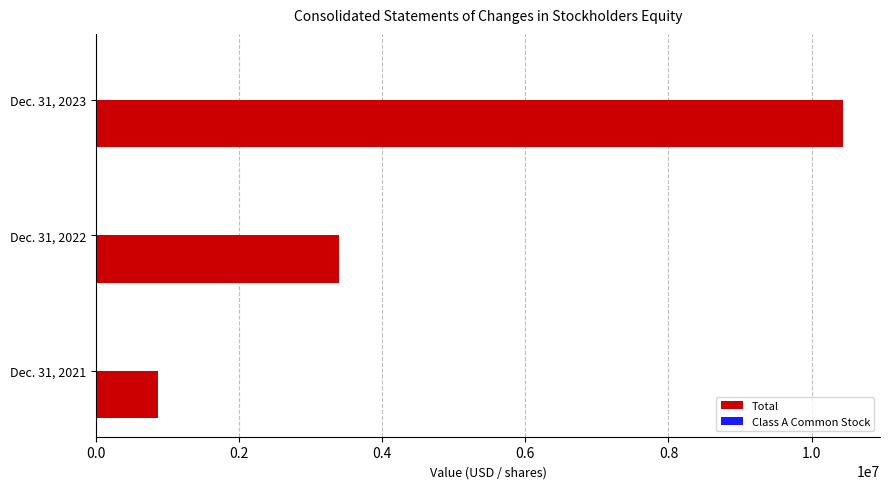

How many distinct data groups are displayed?

2